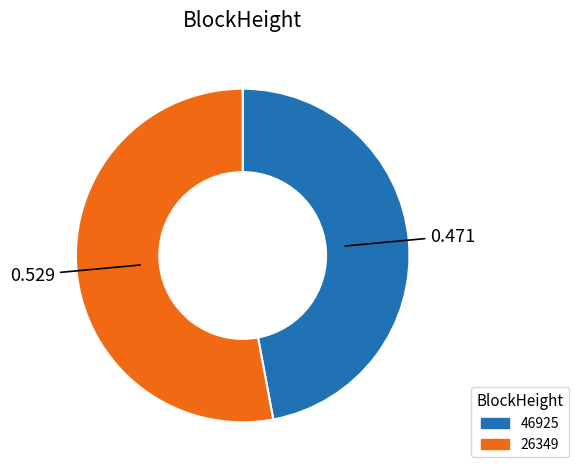

Count the number of slices in the pie.

2